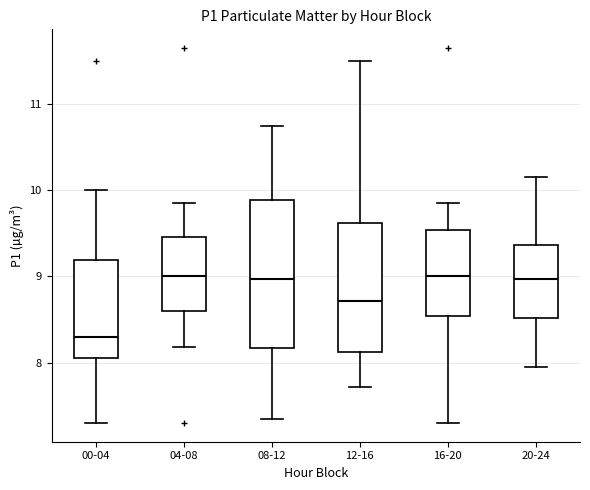

Where does the lower whisker of the box for 20-24 end on the y-axis? The values are not printed on the chart, so give them approximately, as read against the axis.

8.0